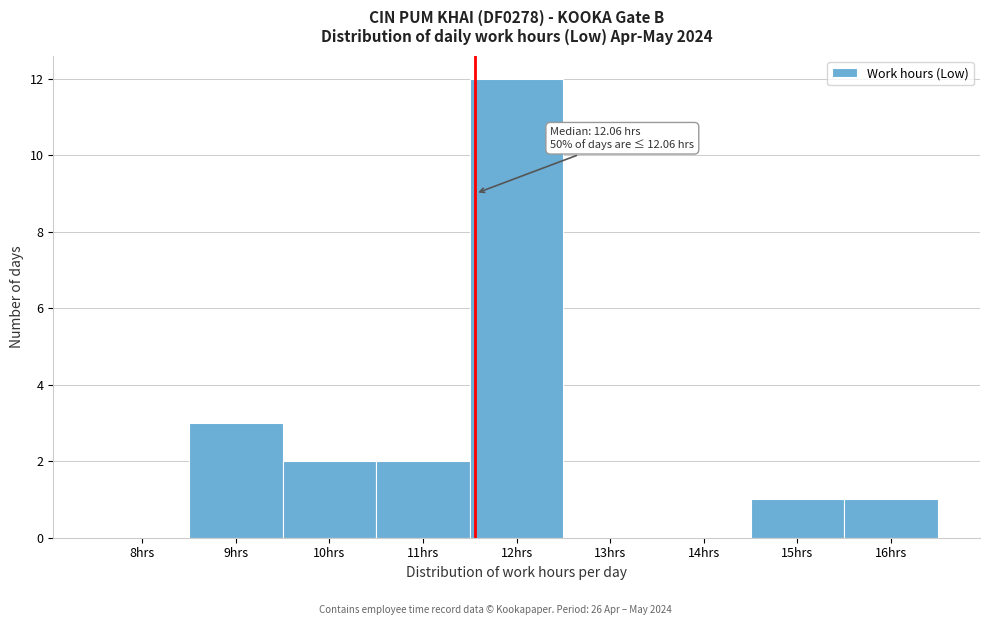

Reading right to left, extract all data points from this chart.

16hrs=1	15hrs=1	14hrs=0	13hrs=0	12hrs=12	11hrs=2	10hrs=2	9hrs=3	8hrs=0